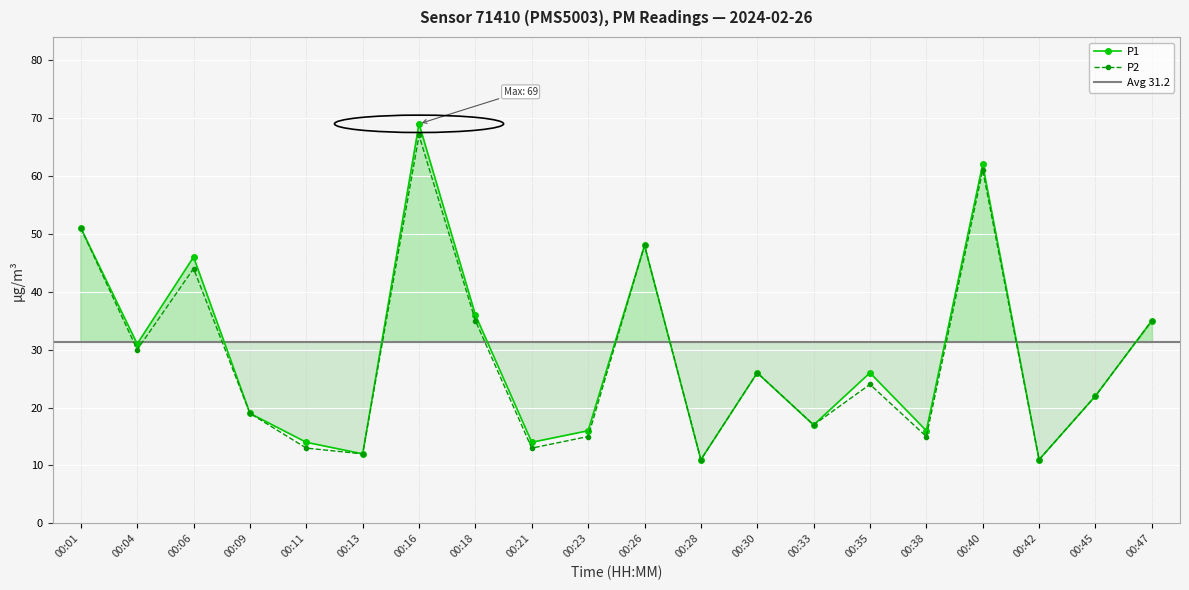

What is the highest value of the P2 series?

67